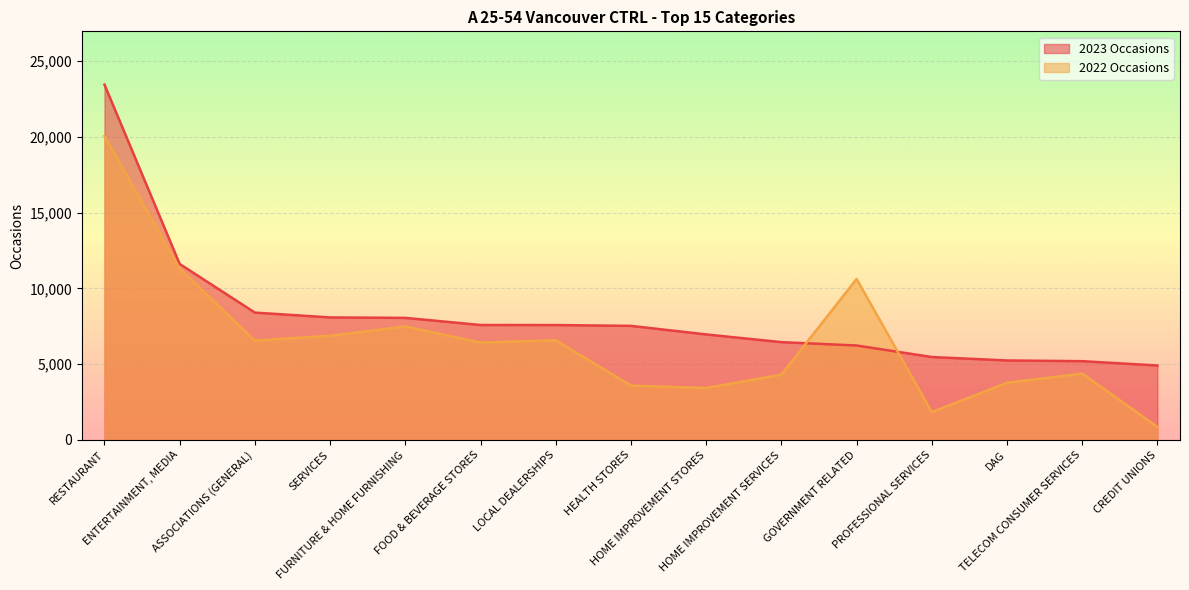

What is the value of the 2023 Occasions point at the 14th from the left?

5200